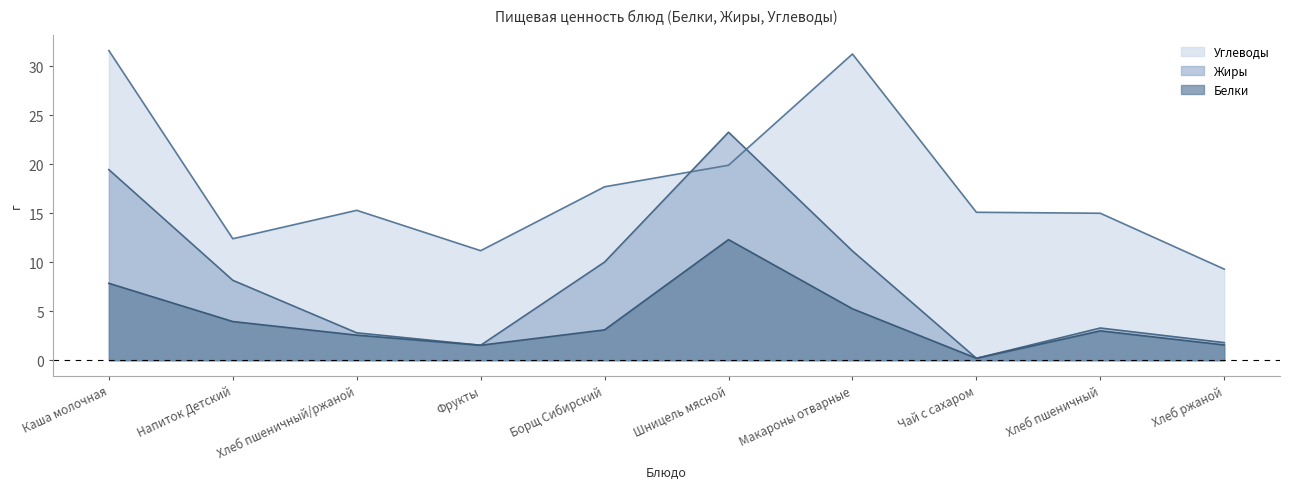

What is the total value across all series at Шницель мясной?

55.5